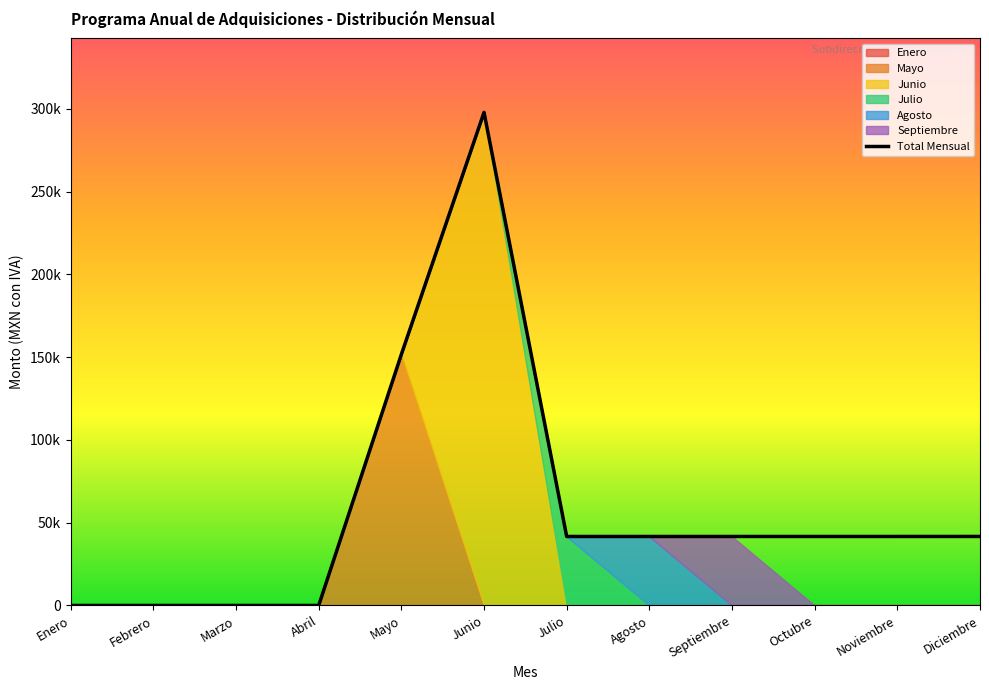

How many values are below 41666?

4